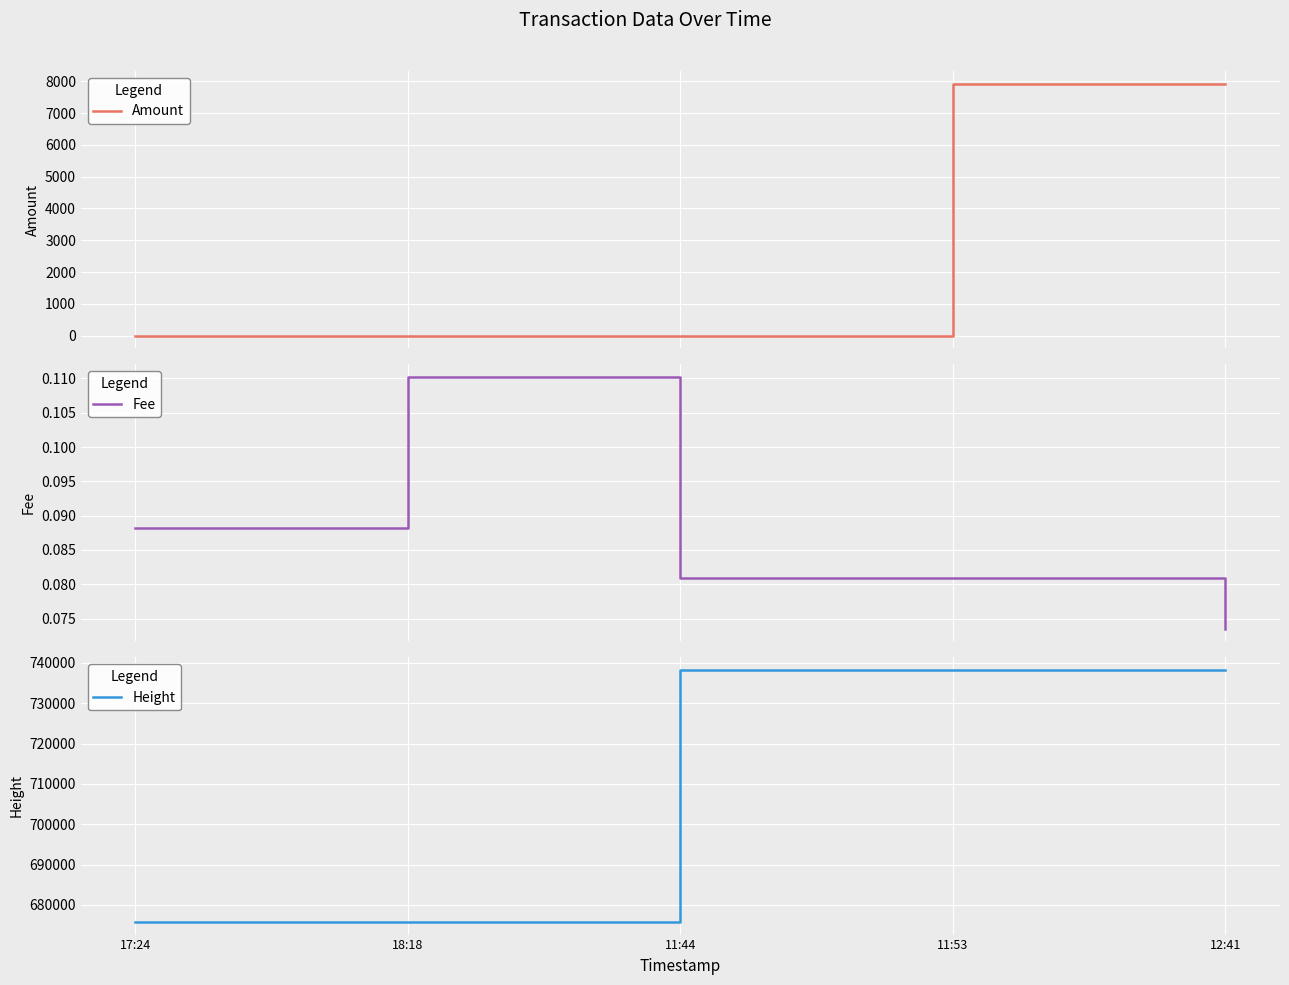

What is the label of the 2nd point from the left?

18:18